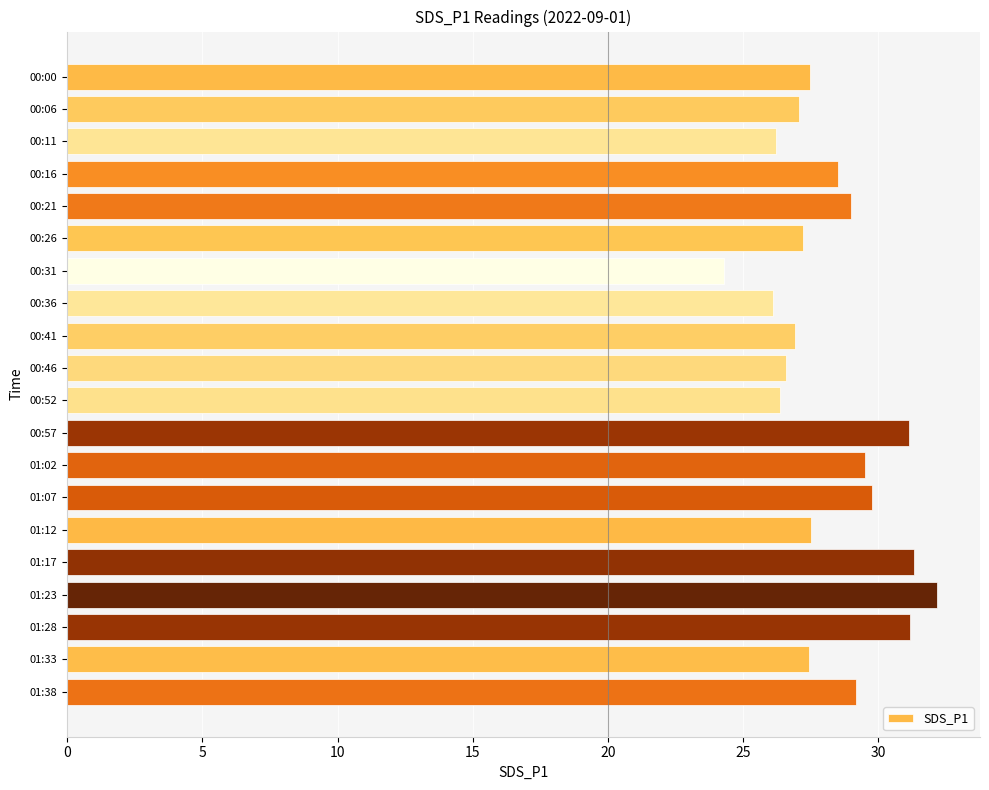

Is it true that the value at 00:21 is 17.6?

False